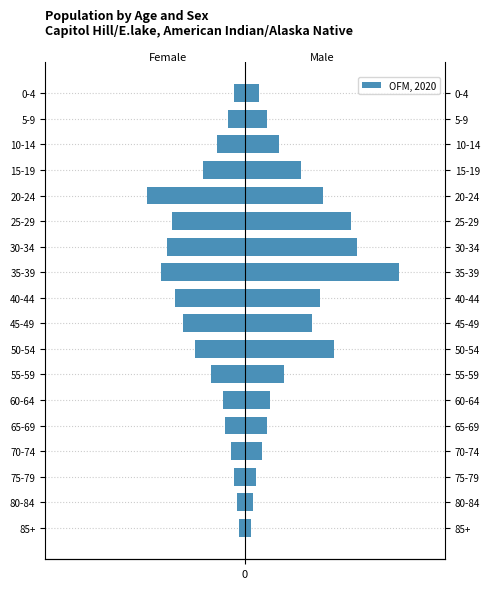

The value at 85+ is -2. True or false?

True